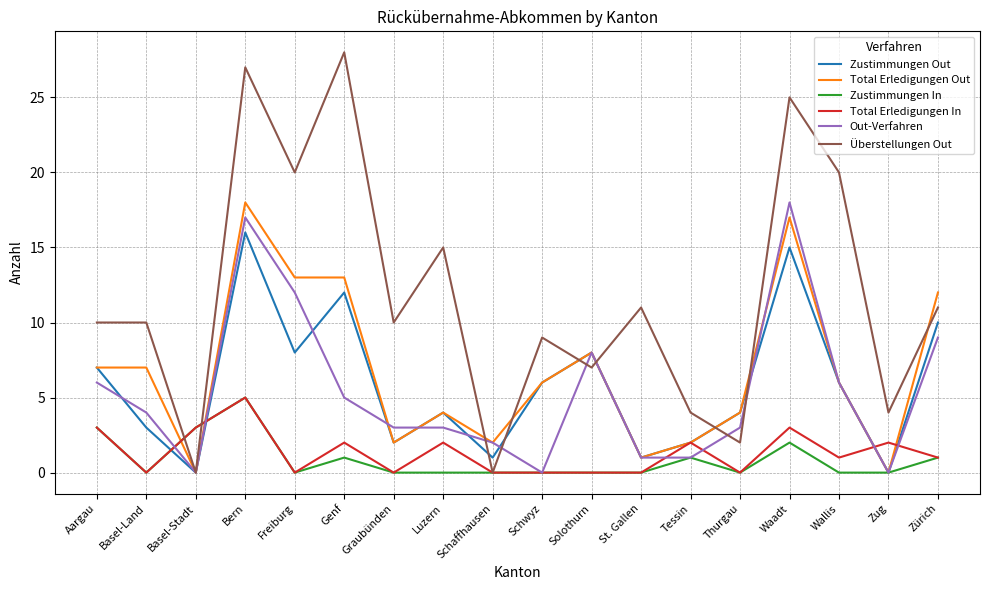

What is the greatest value displayed?

28